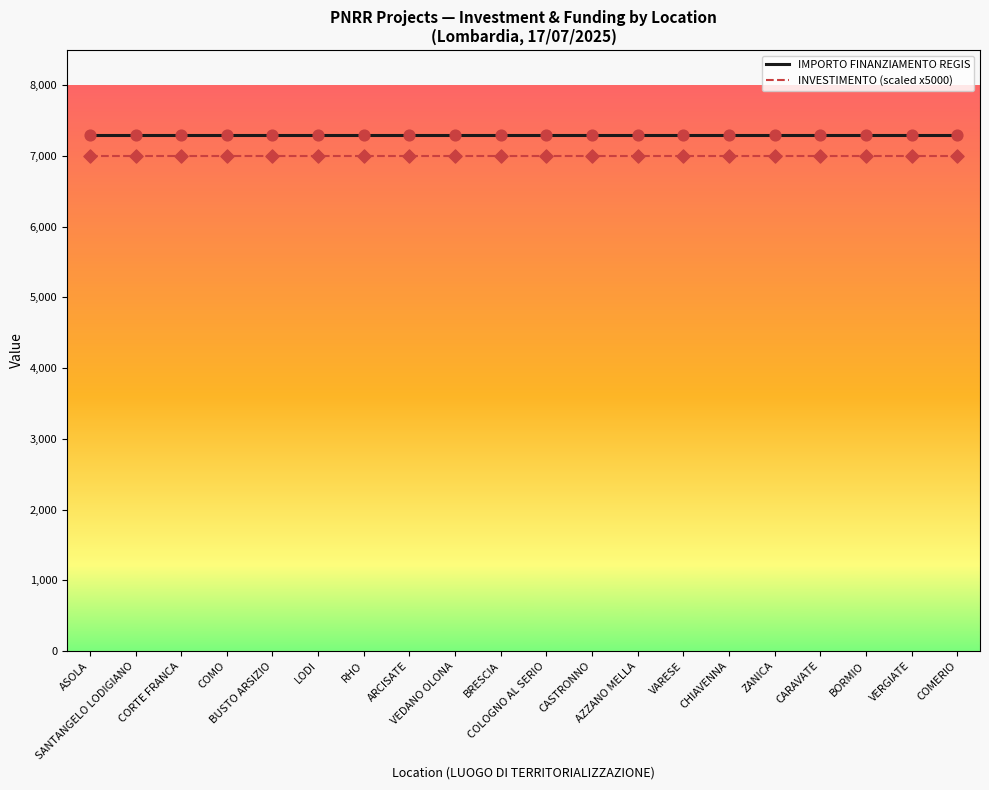

Which series has the largest total across all categories?

IMPORTO FINANZIAMENTO REGIS